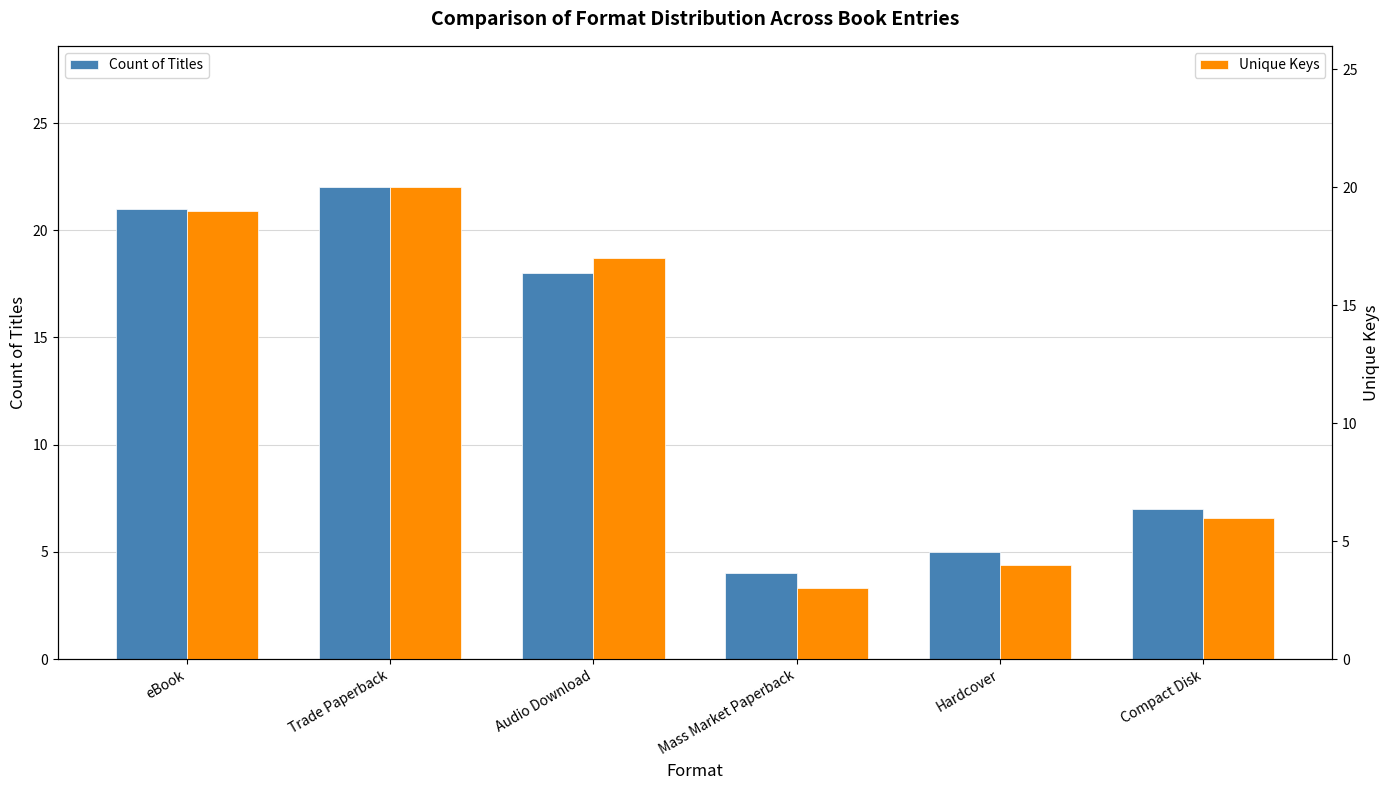

Reading right to left, transcribe all the data shown in this chart.

Count of Titles: 7	5	4	18	22	21
Unique Keys: 6	4	3	17	20	19